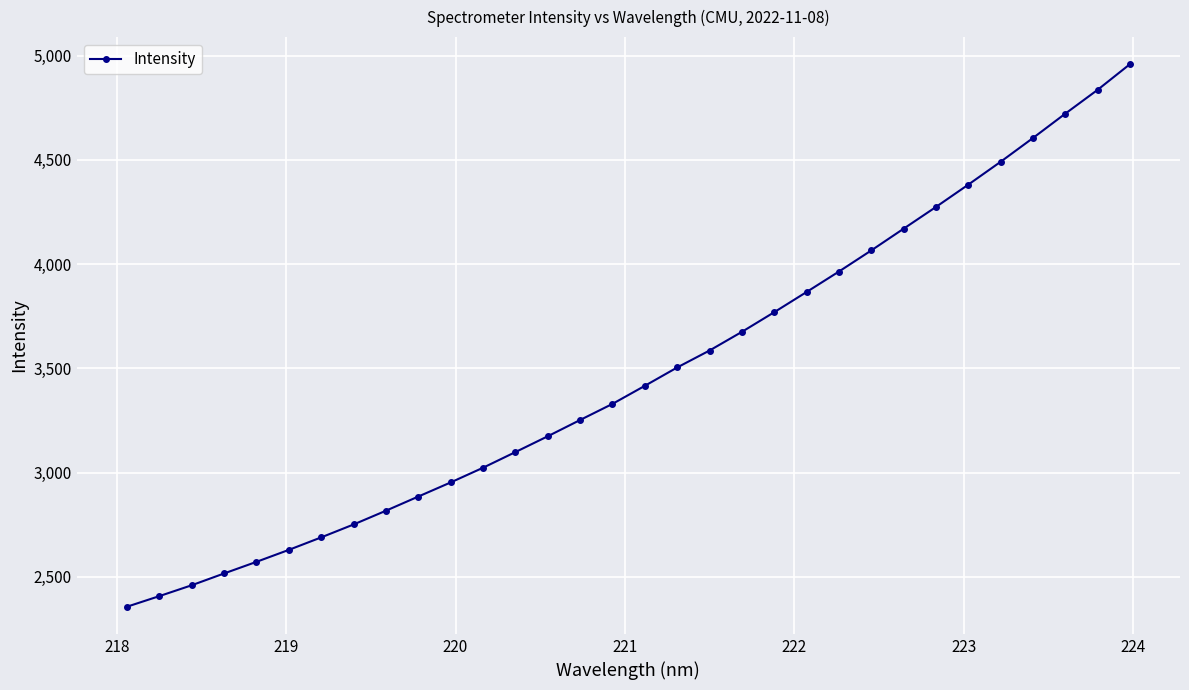

True or false: the data has more than 0 interior local peaks.

False